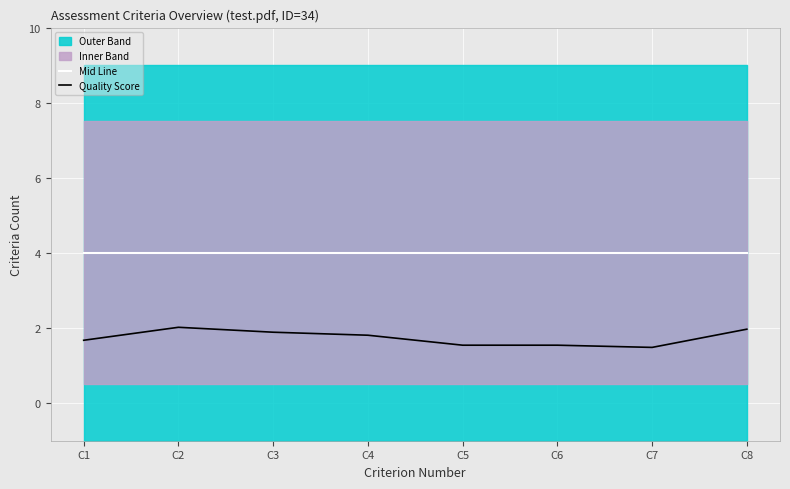

Which series has the largest range (max minus min)?

Quality Score